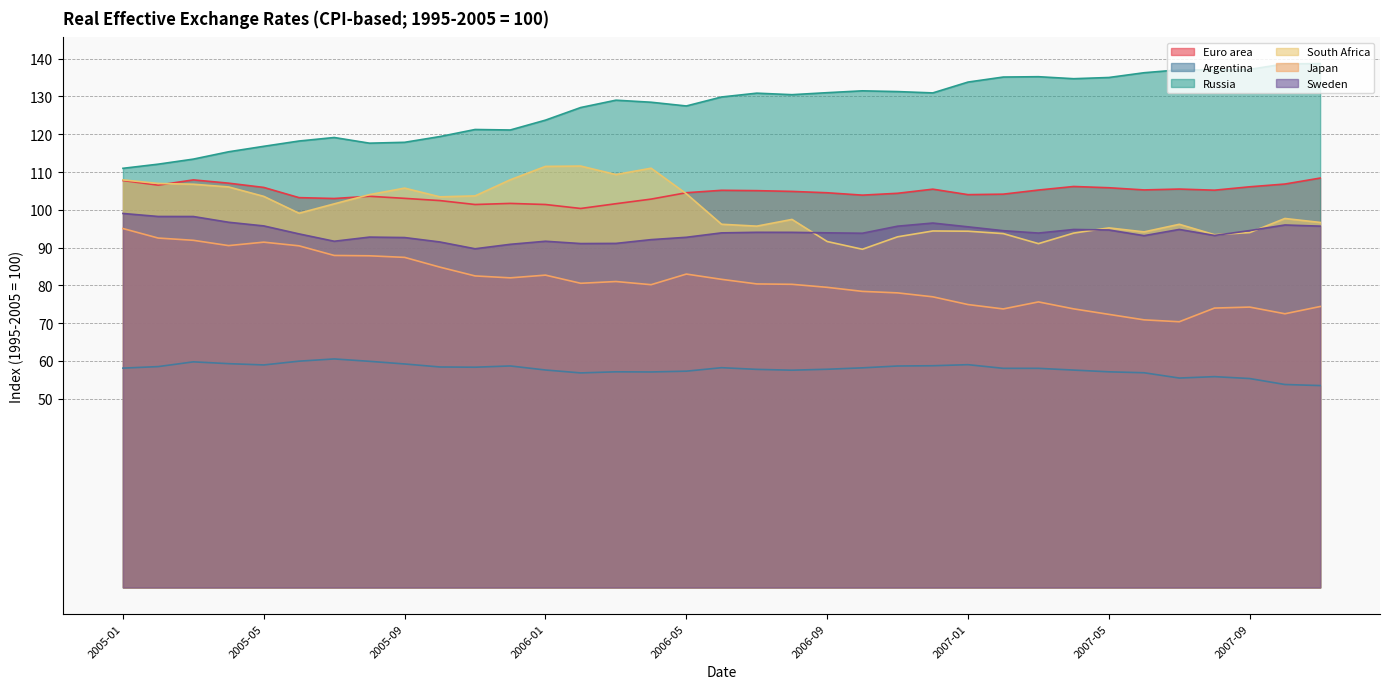

At which category does Russia reach its first local peak?

2005-07